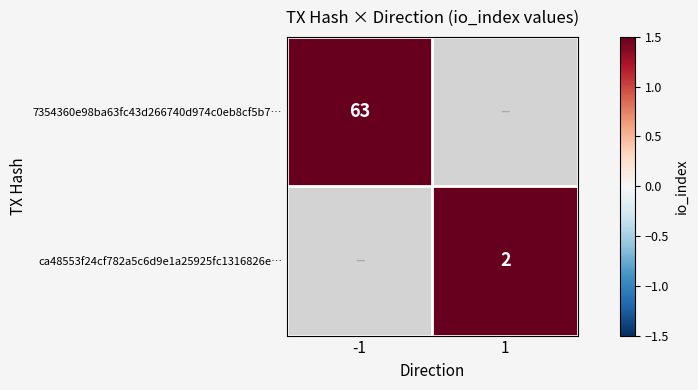

Is it true that 7354360e98ba63fc43d266740d974c0eb8cf5b7… equals 63 at -1?

True